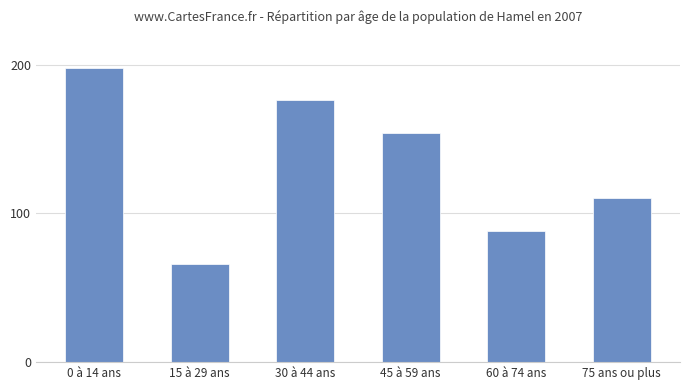

What position from the right is 15 à 29 ans?

5